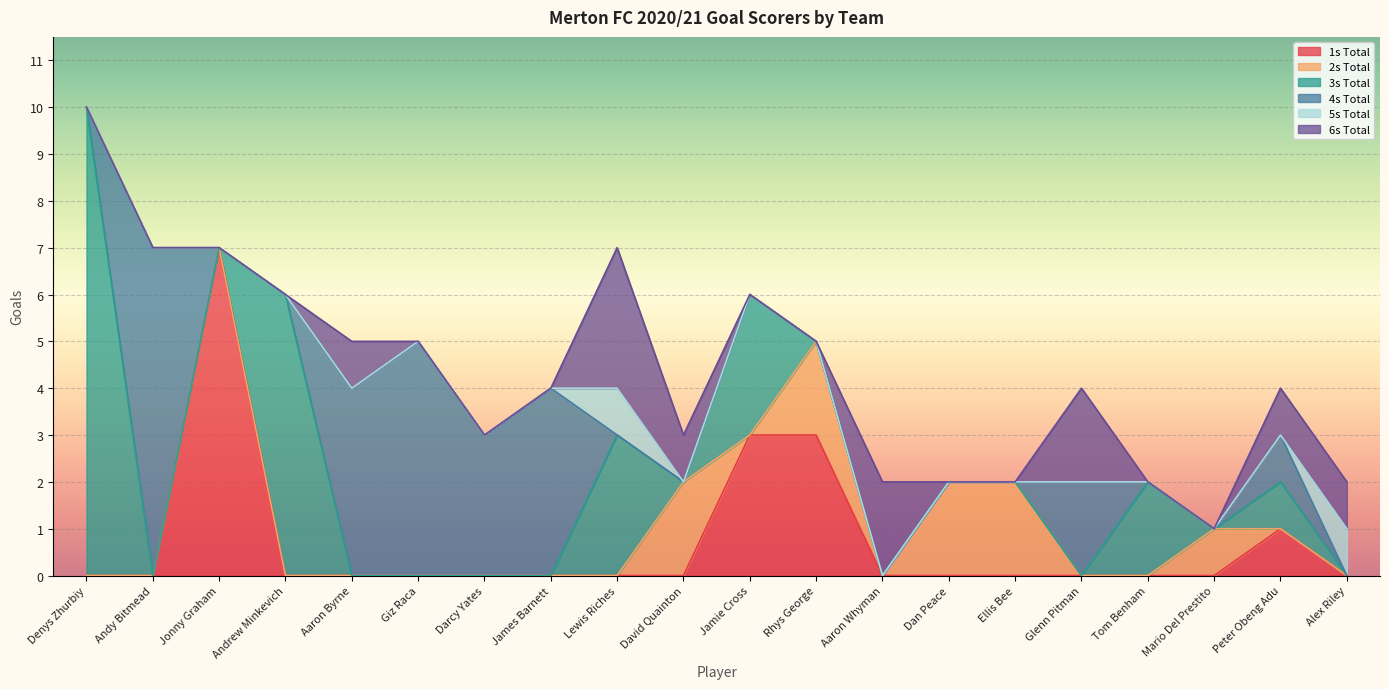

What is the label of the 17th point from the right?

Andrew Minkevich